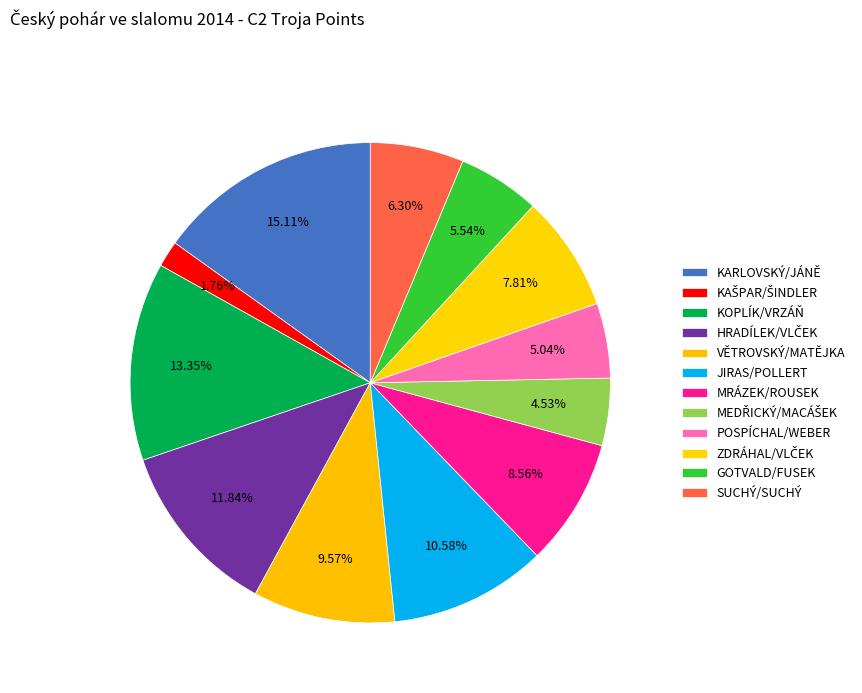

How many segments does this pie chart have?

12